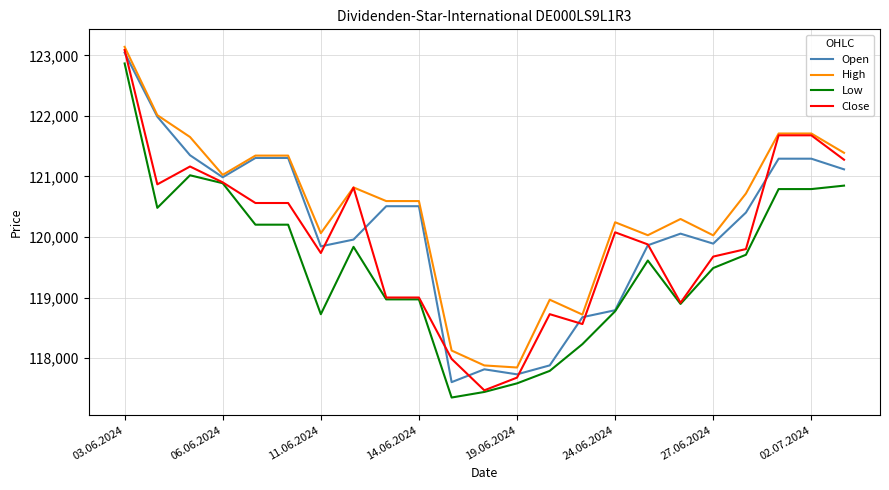

Rank the series by their average value, from lowest to highest.

Low, Close, Open, High